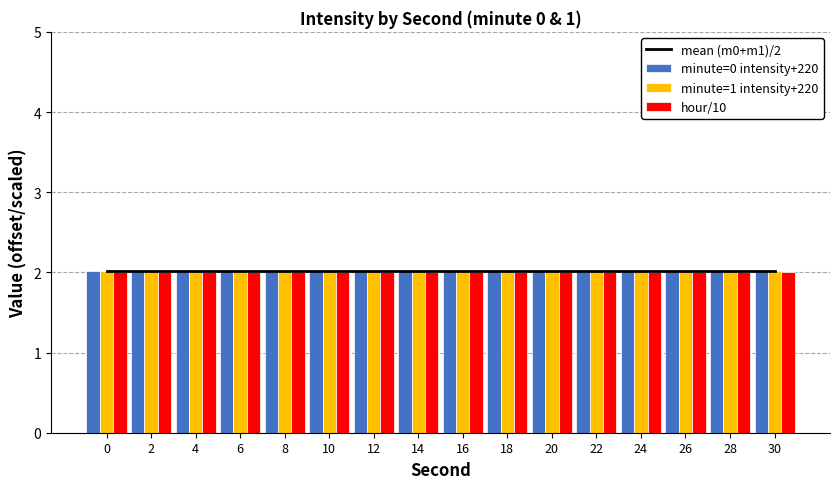

What is the value of the minute=0 intensity+220 bar at the 3rd from the left?

2.0